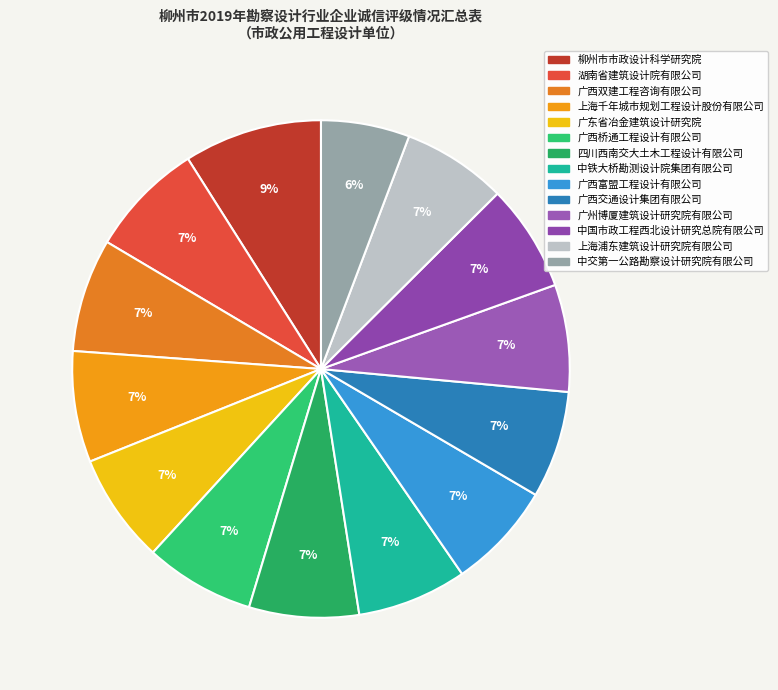

What percentage is the 中铁大桥勘测设计院集团有限公司 slice, to the nearest percent?

7%